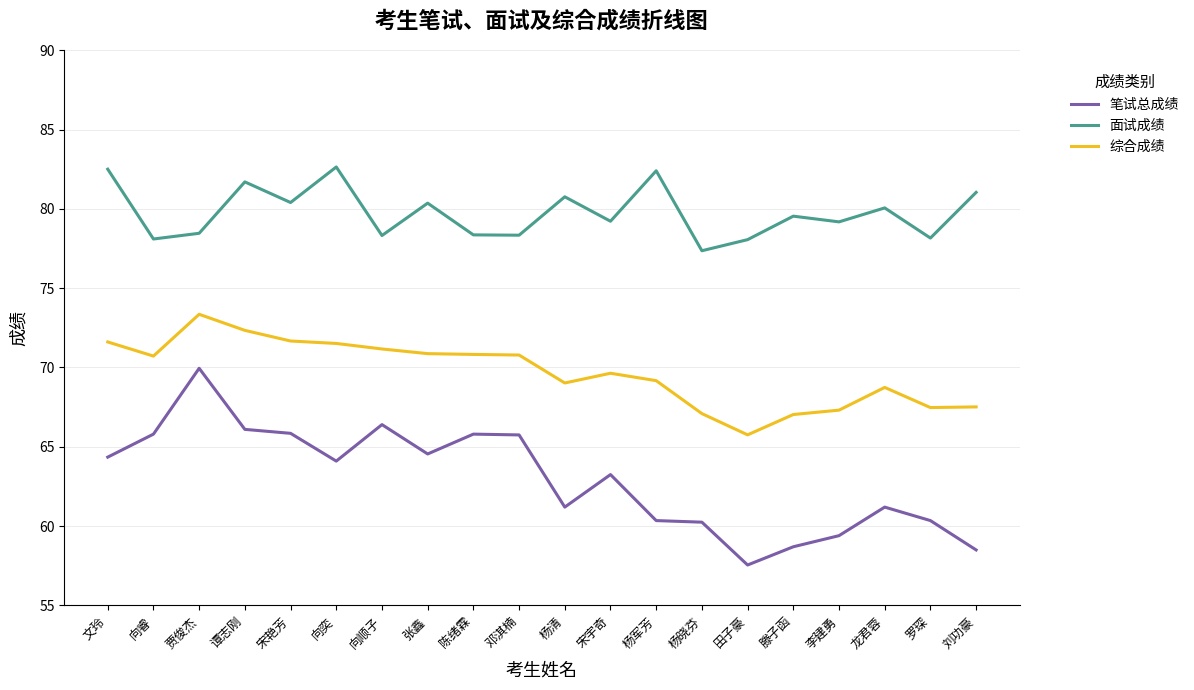

List the series in order of their overall mean, lowest first.

笔试总成绩, 综合成绩, 面试成绩